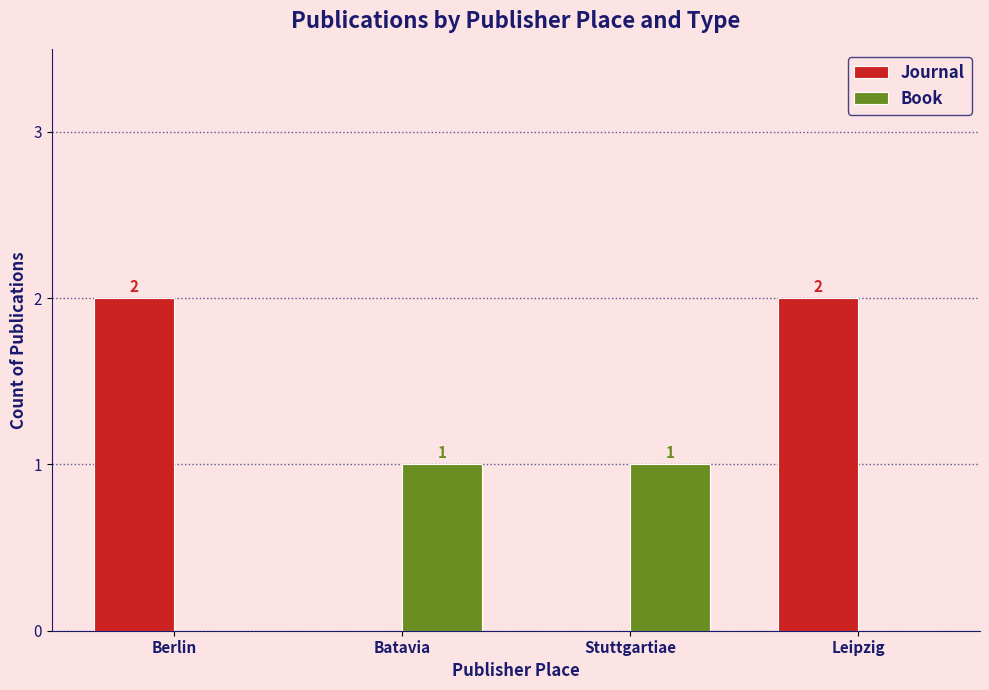

Which series changed the most between Stuttgartiae and Leipzig?

Journal